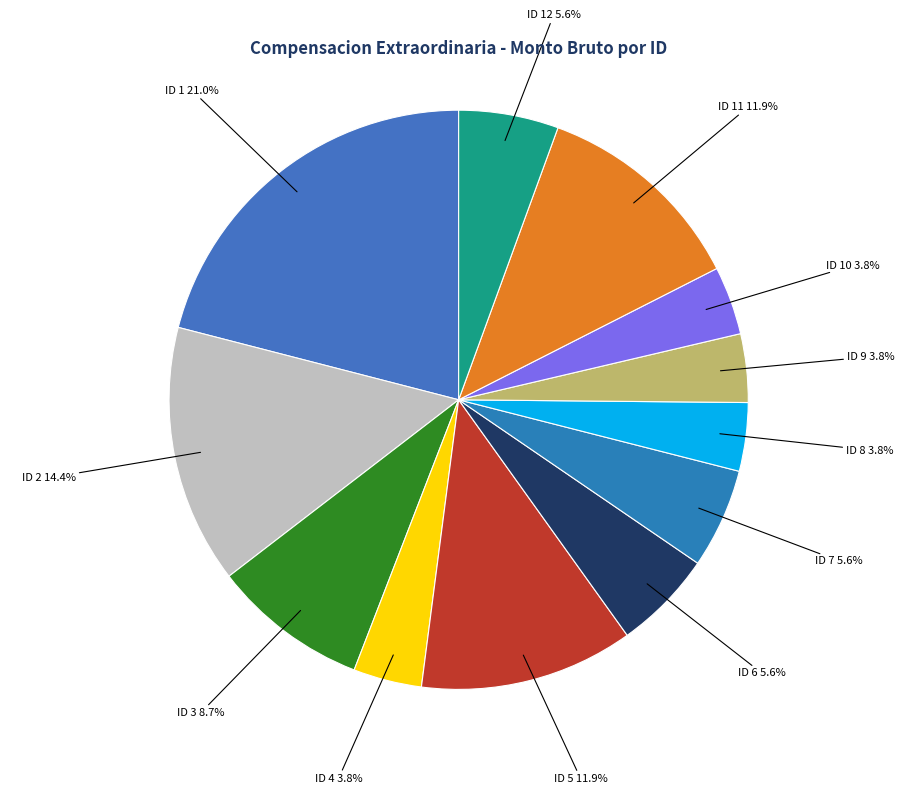

How much of the chart is everything except ID 10?

96.2%